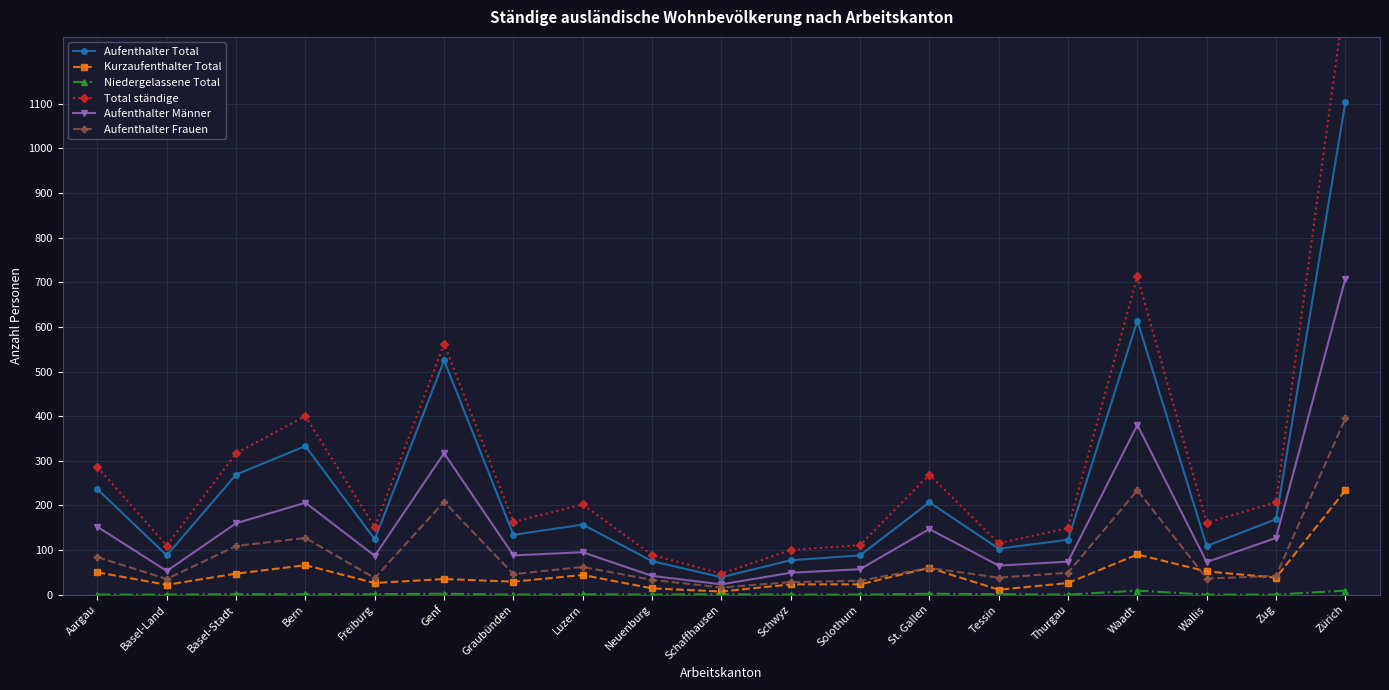

What is the spread (max minus min) of values at Waadt?

704